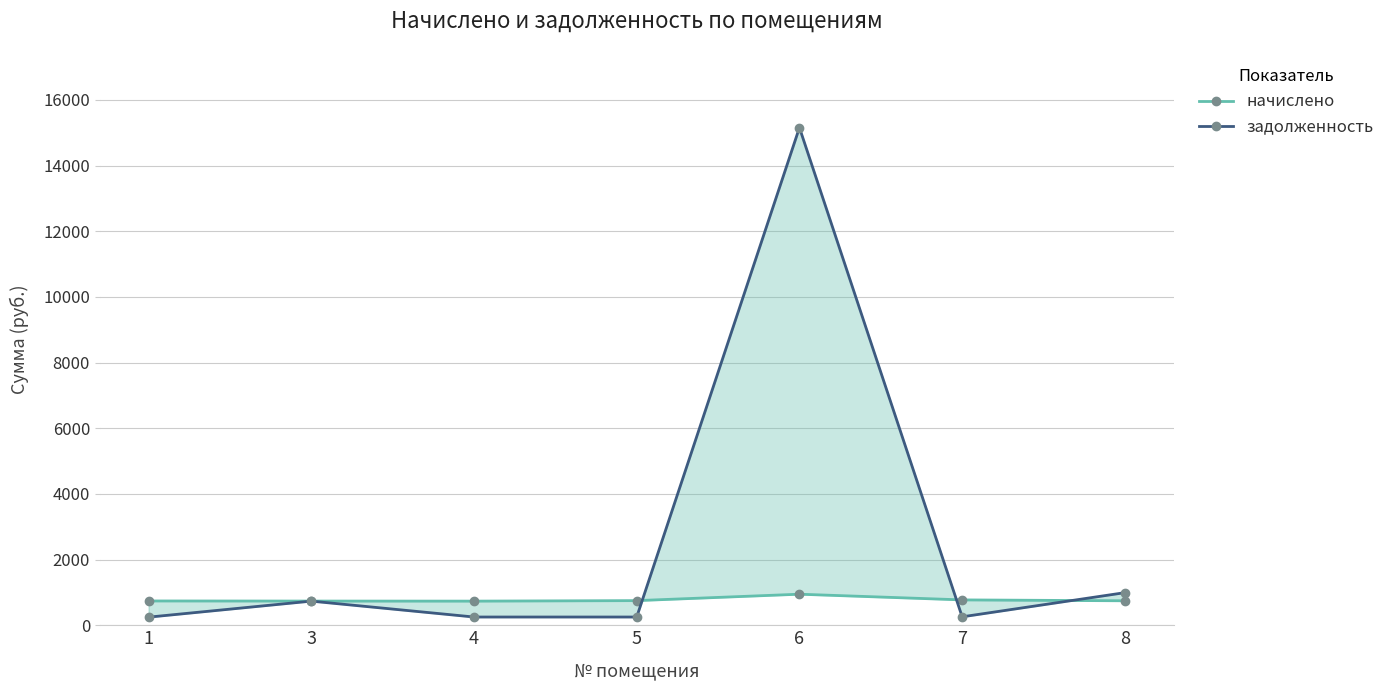

The value of начислено at 1 is 740.0. True or false?

True